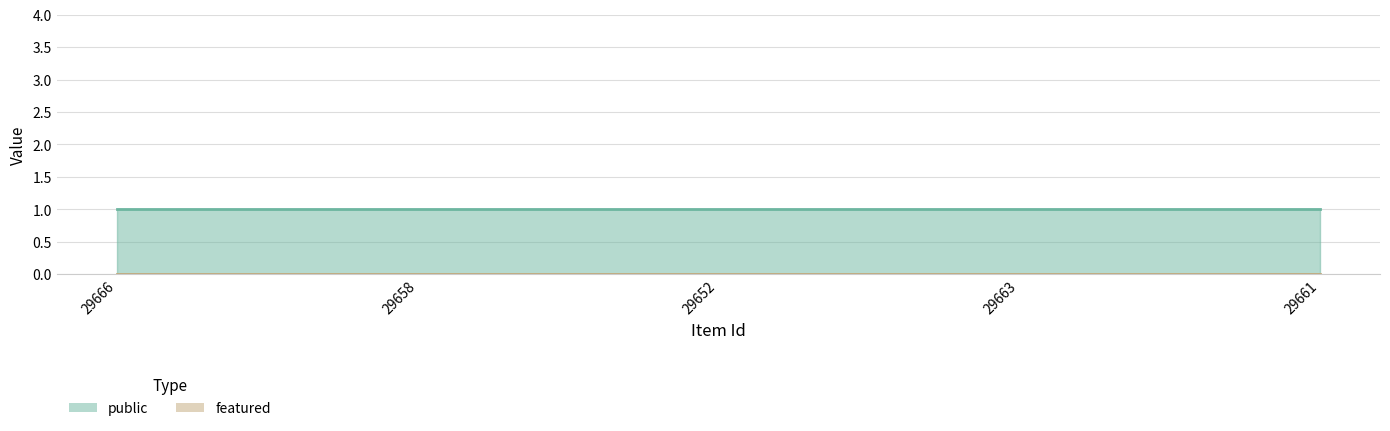

List the series in order of their peak value, lowest first.

featured, public